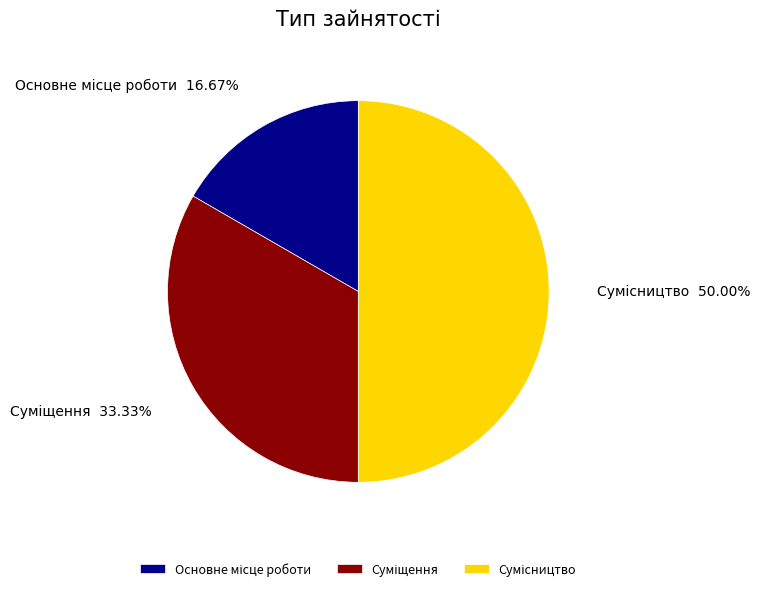

How much of the chart is everything except Суміщення?

66.7%